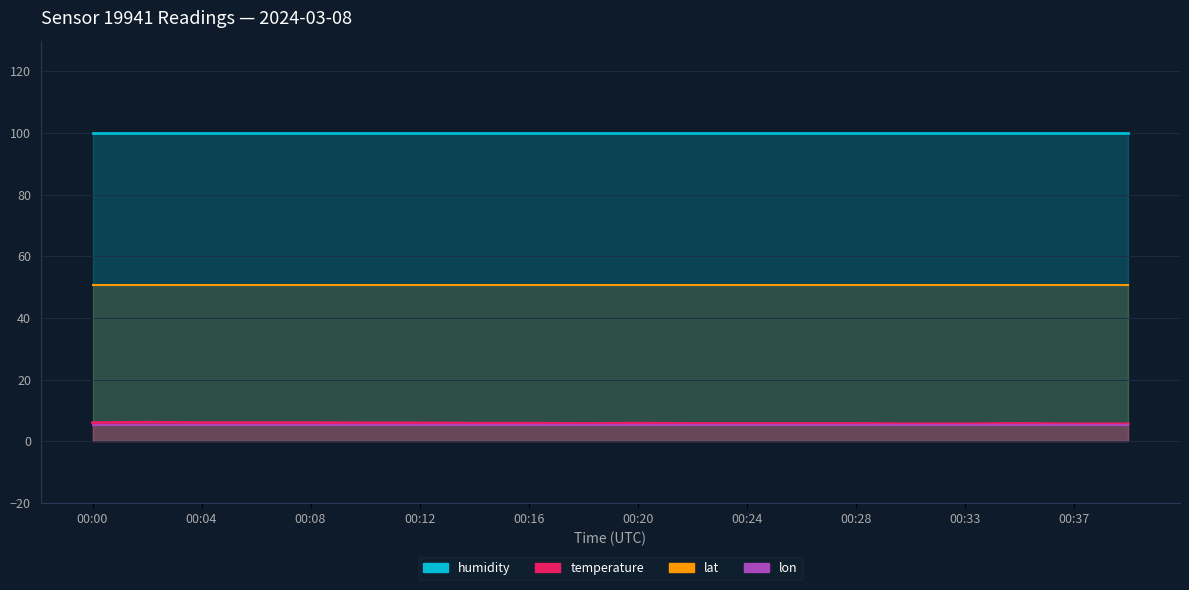

Between 00:02 and 00:16, which series saw the biggest shift?

temperature